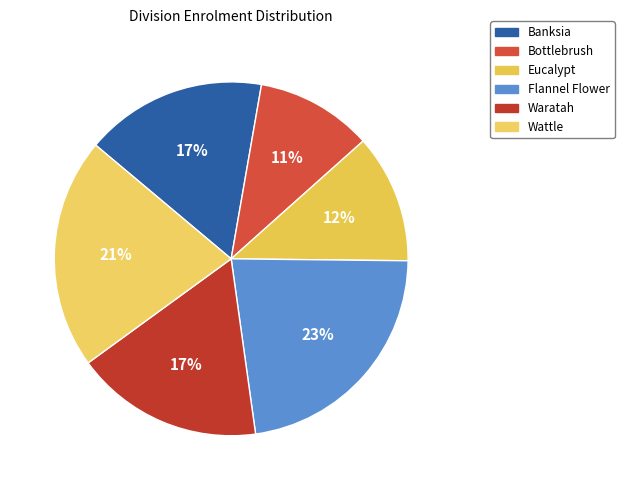

Which has a higher value, Flannel Flower or Banksia?

Flannel Flower